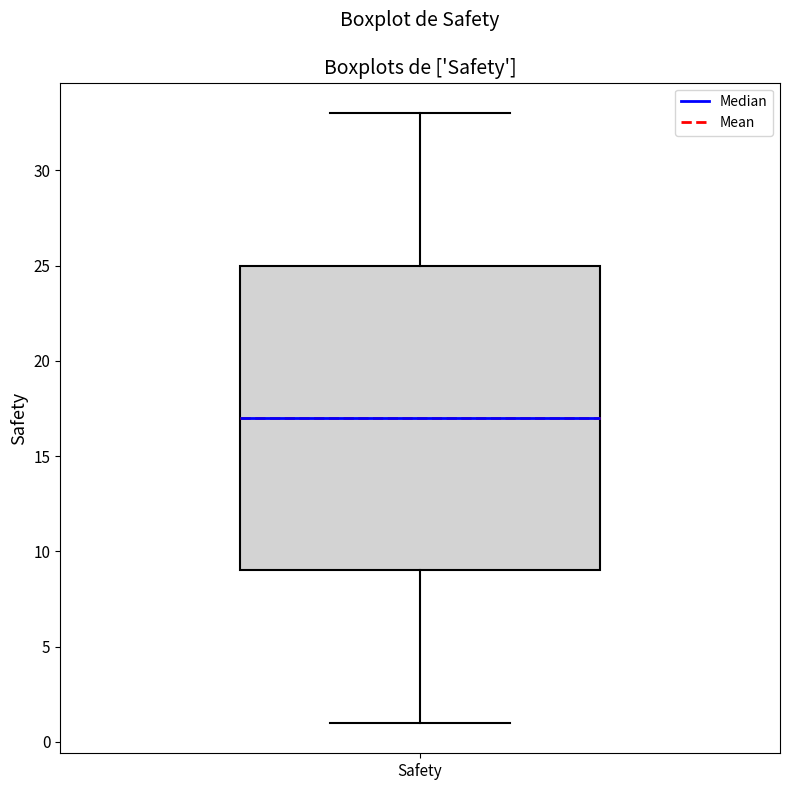

Where is the lower edge of the box for Safety on the y-axis? The values are not printed on the chart, so give them approximately, as read against the axis.

9